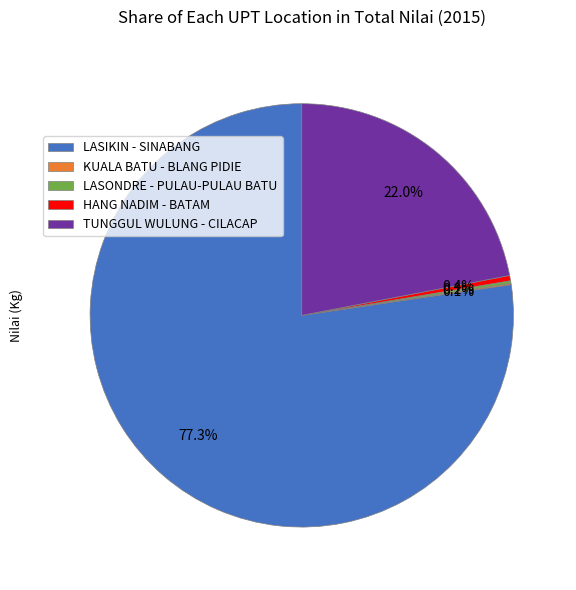

To the nearest percent, what is the combined percentage of HANG NADIM - BATAM and LASIKIN - SINABANG?

78%